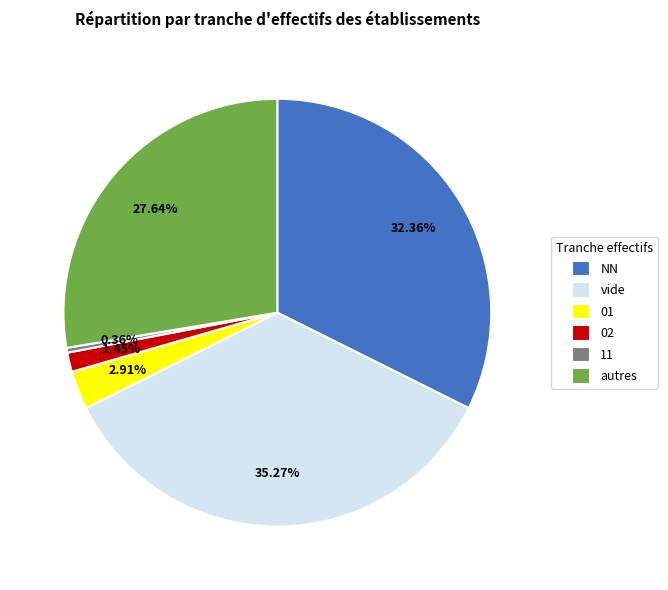

How many segments does this pie chart have?

6